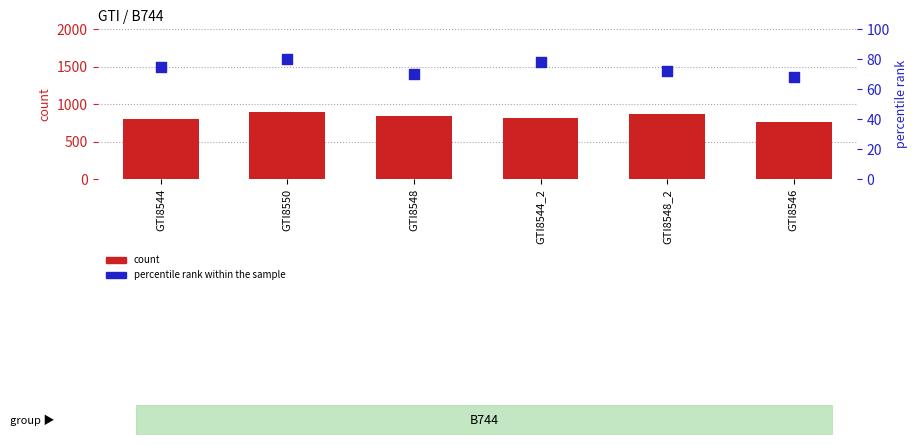

At which category is the sum across all series the highest?

GTI8550